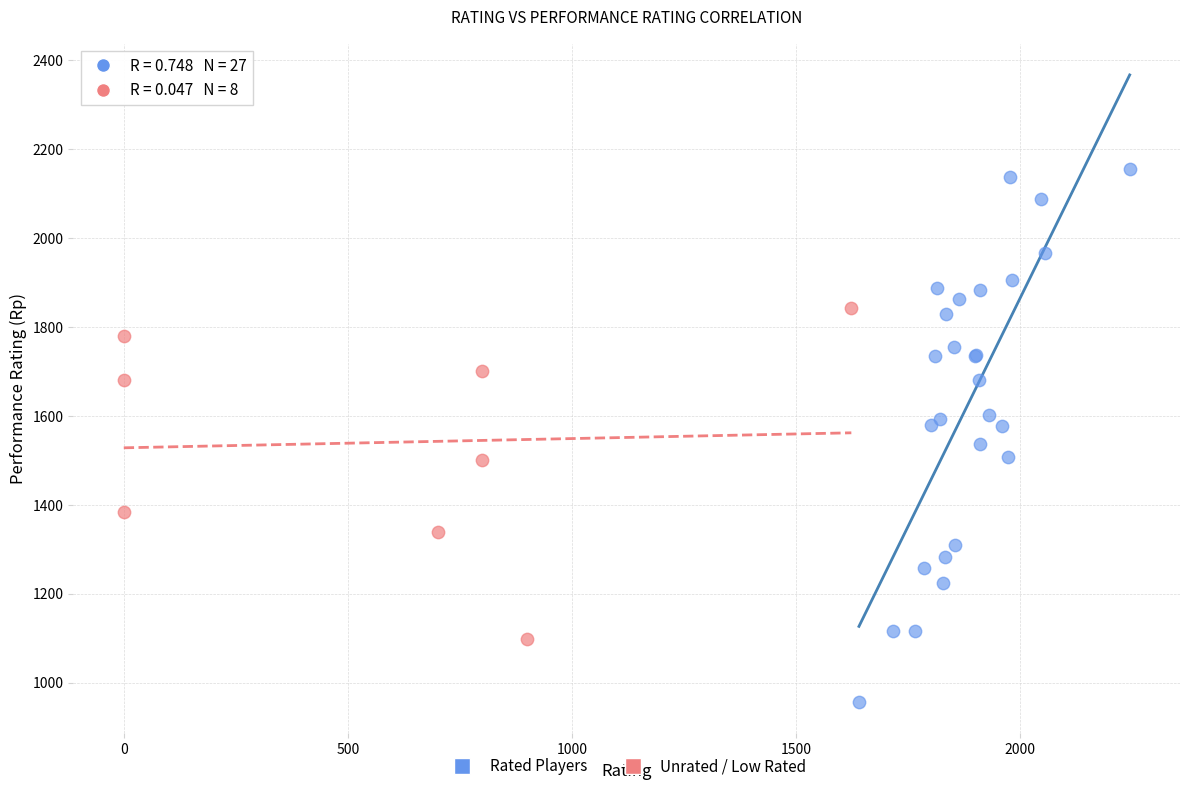

Which series reaches the maximum Y coordinate?

Rated Players